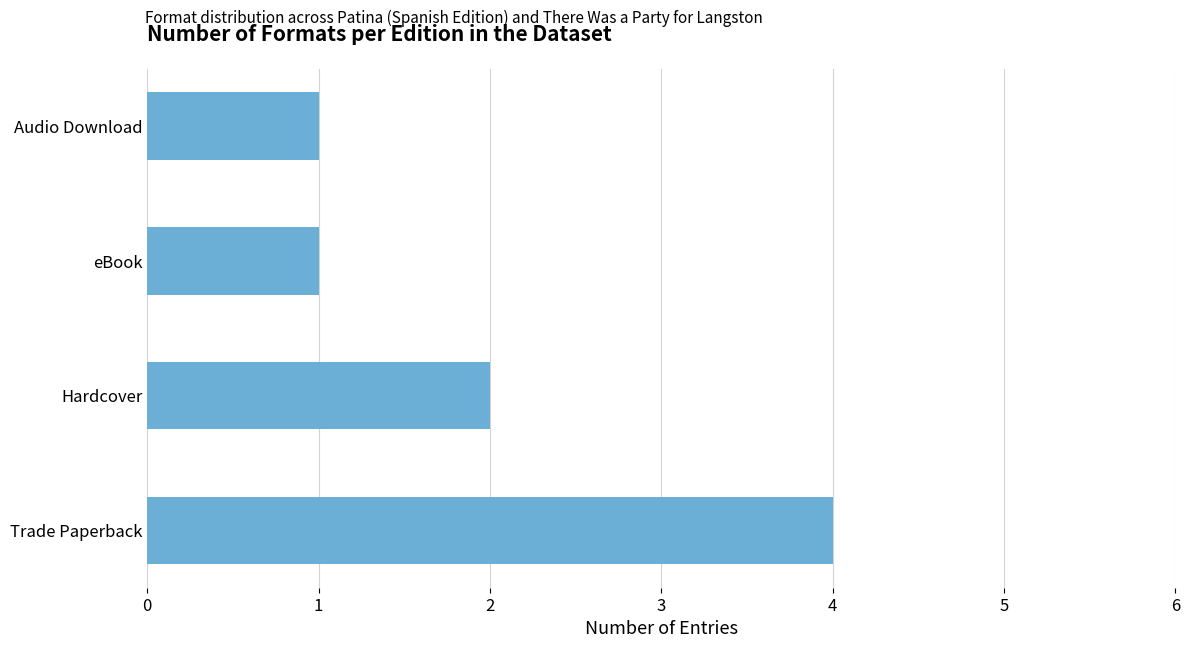

What is the change in value from Trade Paperback to eBook?

-3